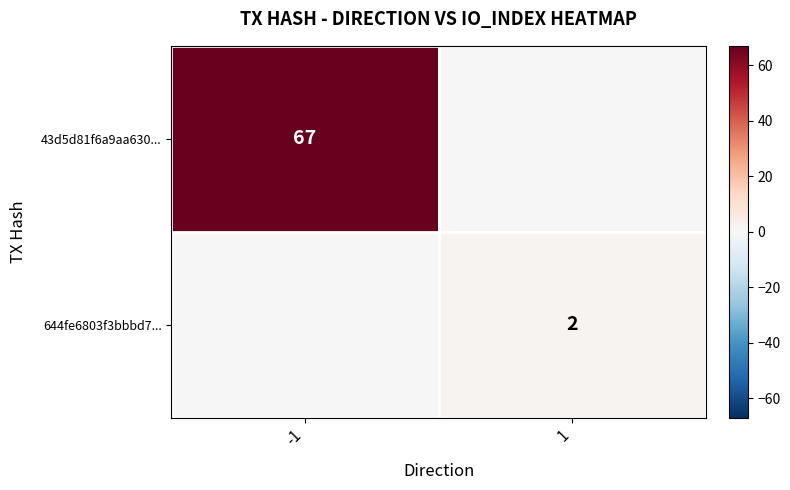

Is it true that 644fe6803f3bbbd7... equals 3 at 1?

False